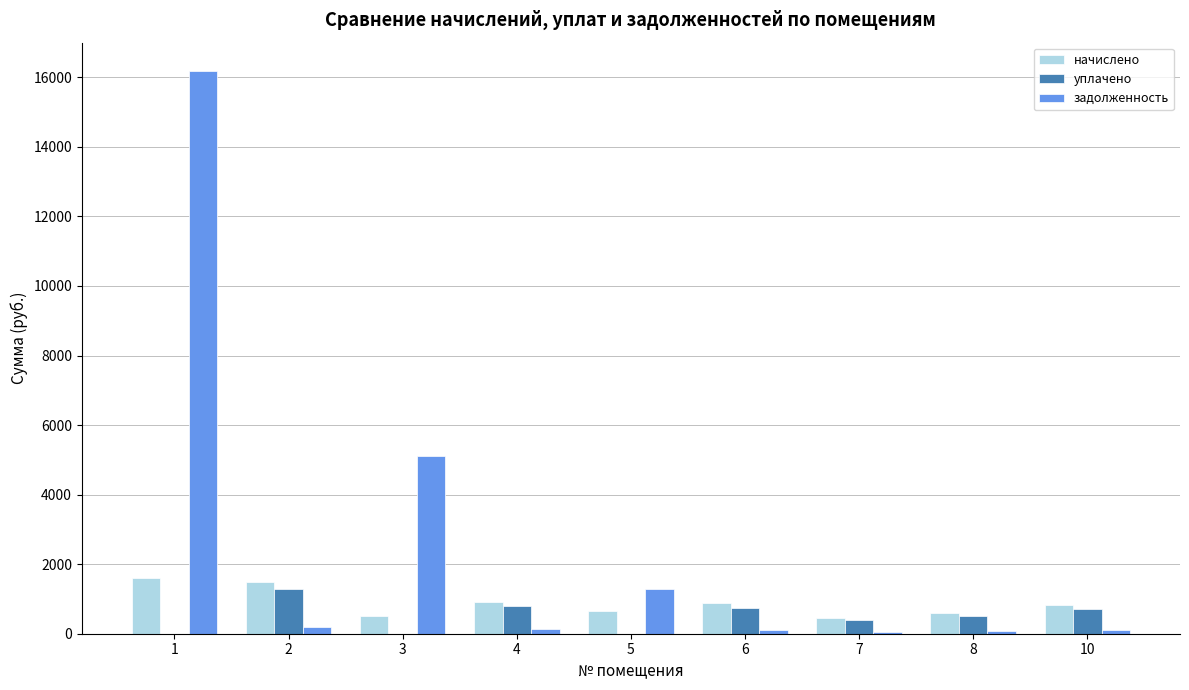

How many categories are shown in the chart?

9